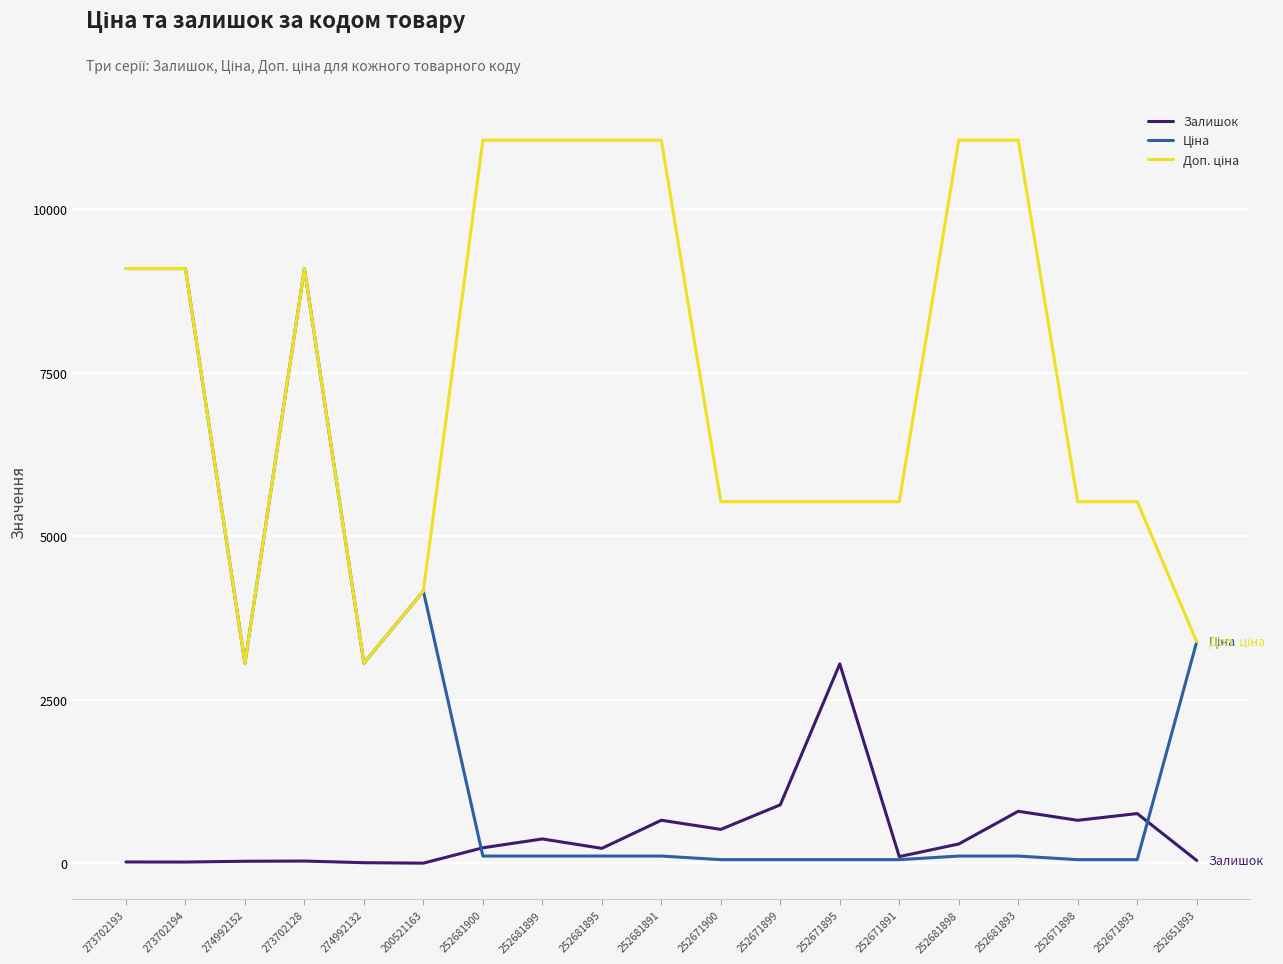

True or false: Залишок has a value of 19.0 at 273702194.

True